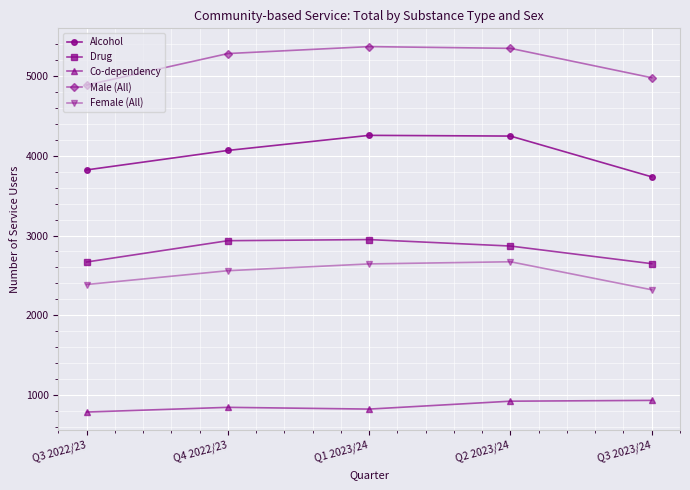

What is the label of the 3rd point from the left?

Q1 2023/24